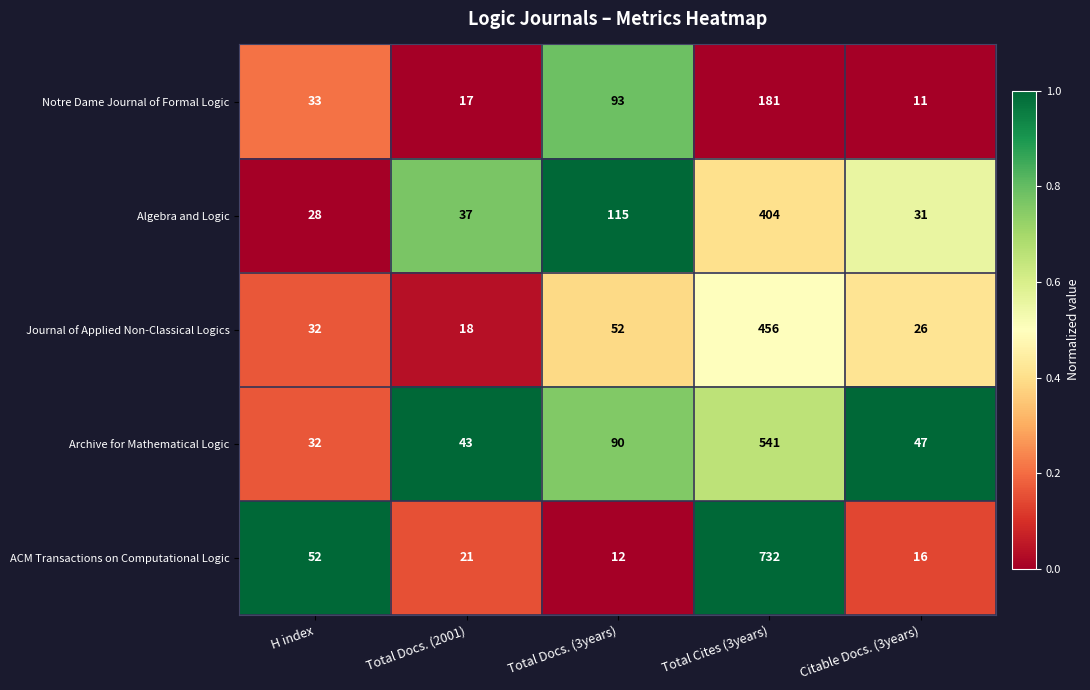

List the series in order of their peak value, highest first.

ACM Transactions on Computational Logic, Archive for Mathematical Logic, Journal of Applied Non-Classical Logics, Algebra and Logic, Notre Dame Journal of Formal Logic